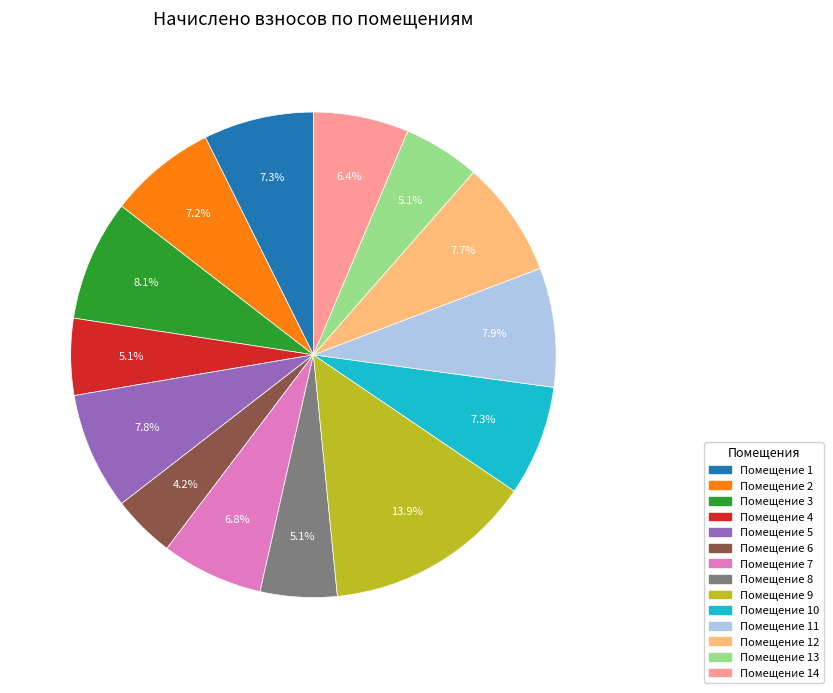

Is there a majority slice in this chart?

No